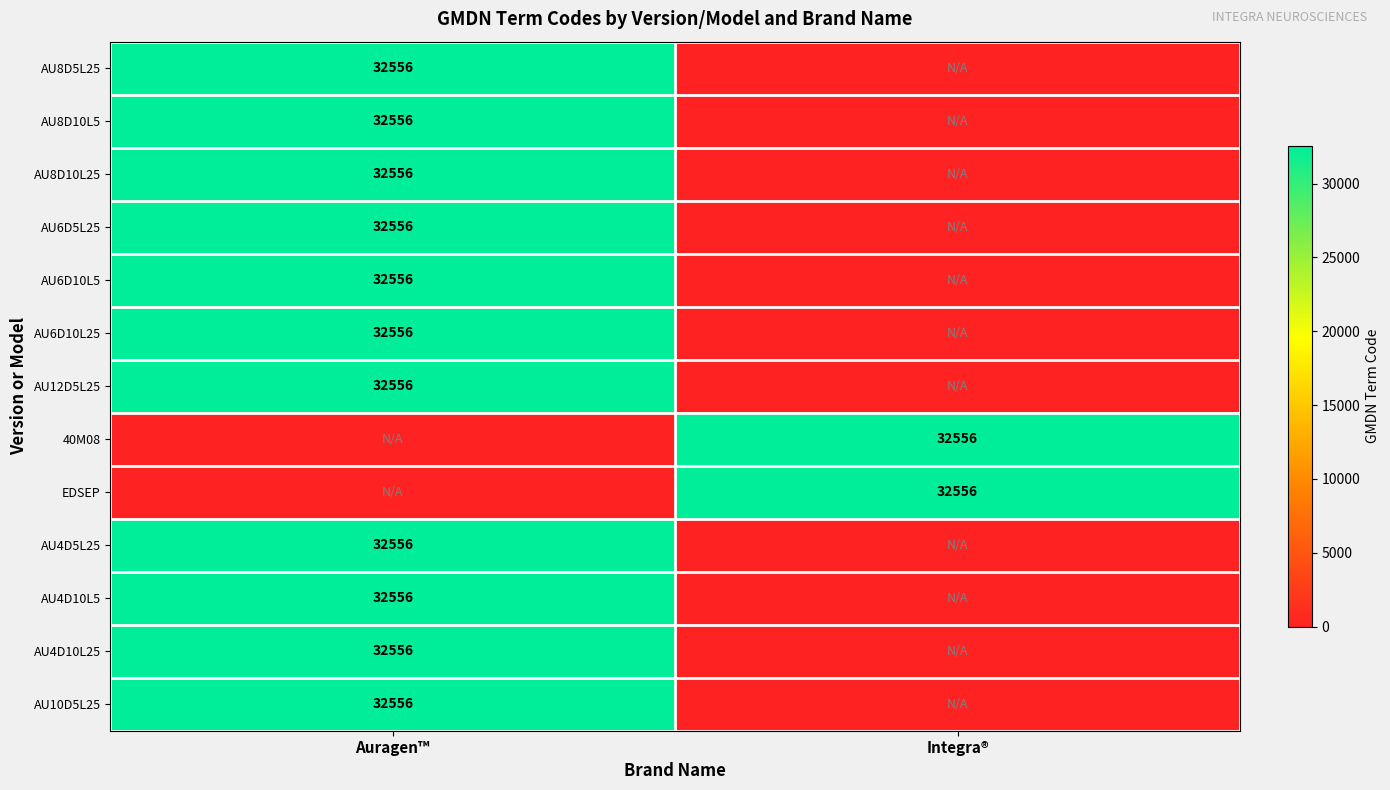

The AU4D10L5 series shows 15818 at Auragen™. True or false?

False